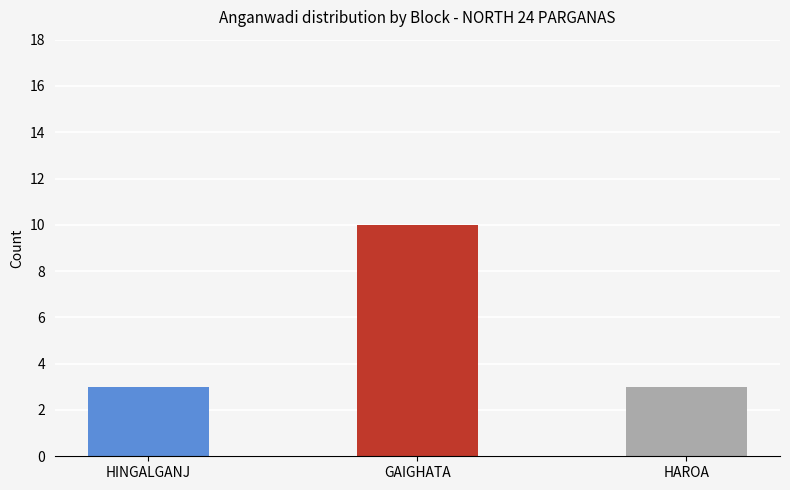

How many values exceed 7?

1